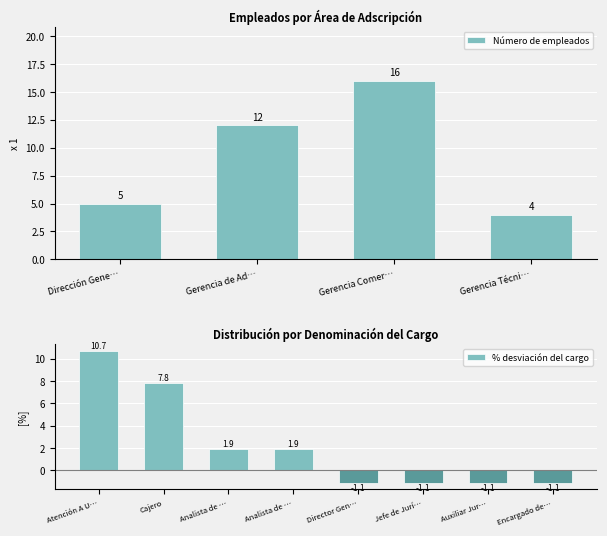

What is the difference between the Número de empleados values at Gerencia de Ad… and Gerencia Comer…?

4